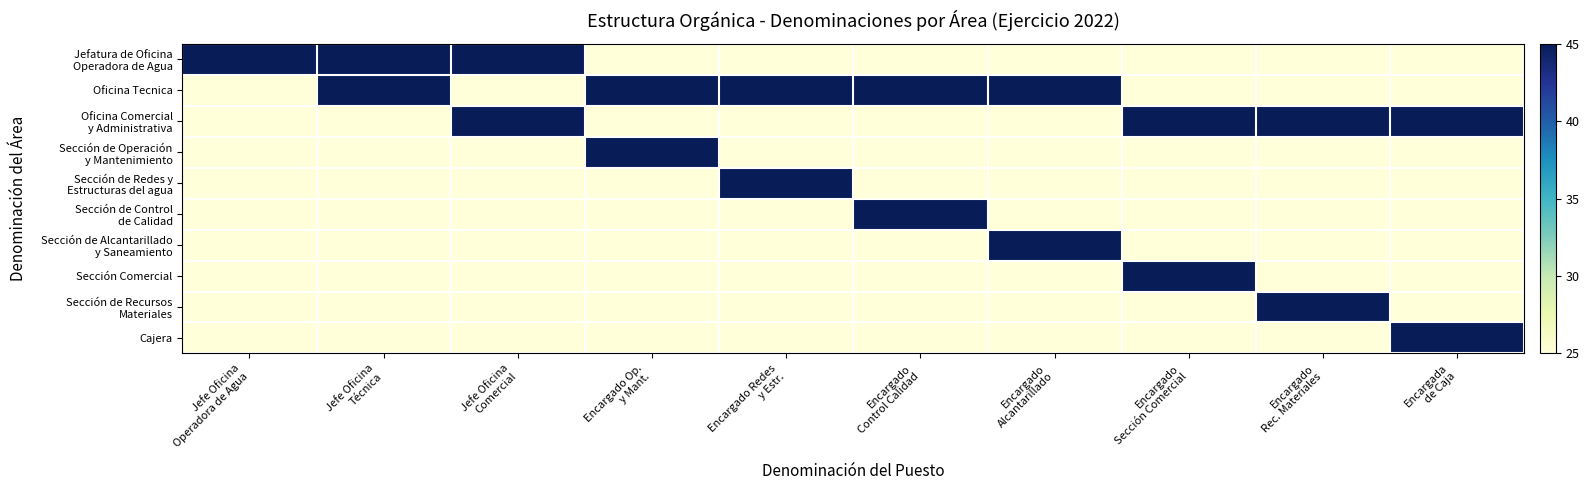

Which label corresponds to the smallest value in the chart?

Encargado Op.
y Mant.